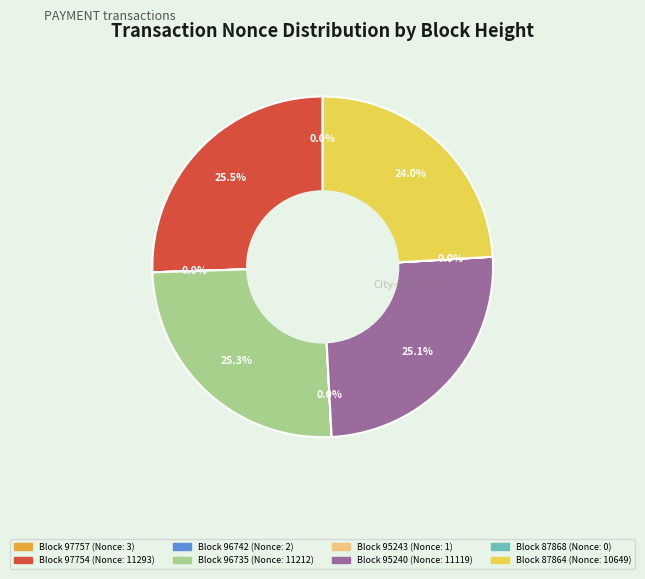

Is there a majority slice in this chart?

No